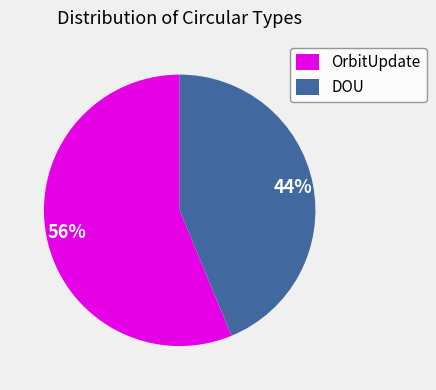

How many slices are in this pie chart?

2